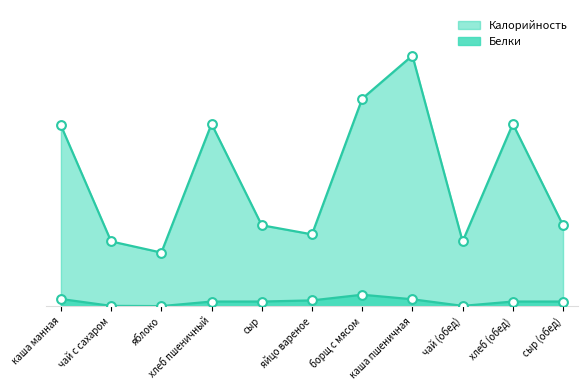

At how many categories does at least one series exceed 106?

5